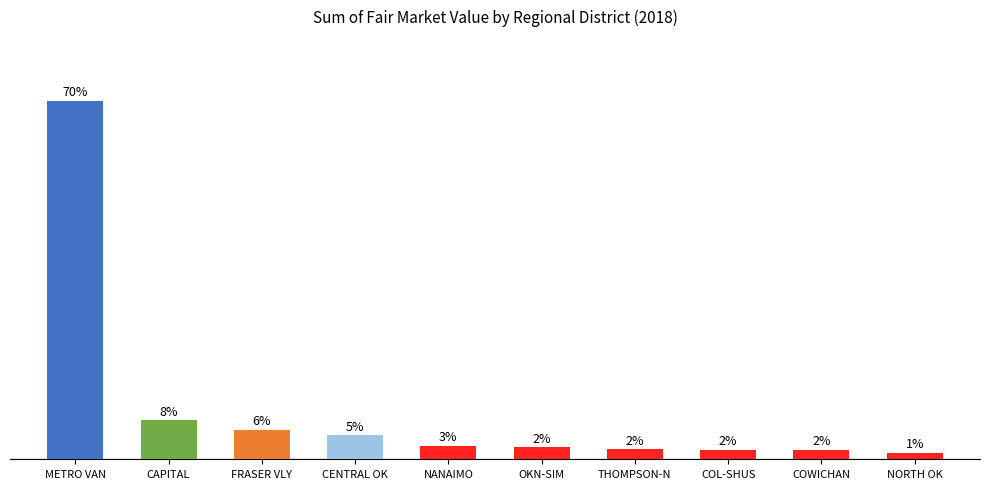

What is the difference between the maximum and minimum values?

68.7